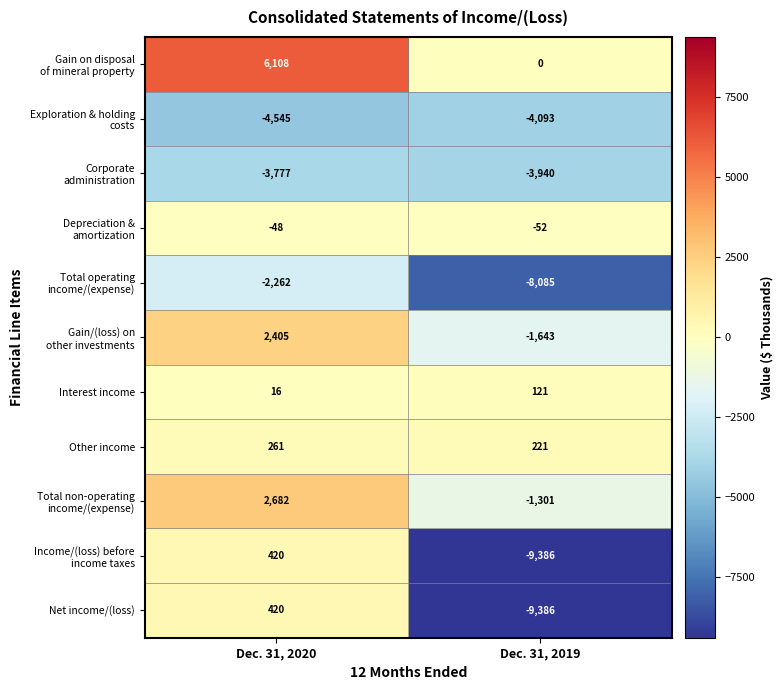

What is the difference between the Net income/(loss) values at Dec. 31, 2019 and Dec. 31, 2020?

9806